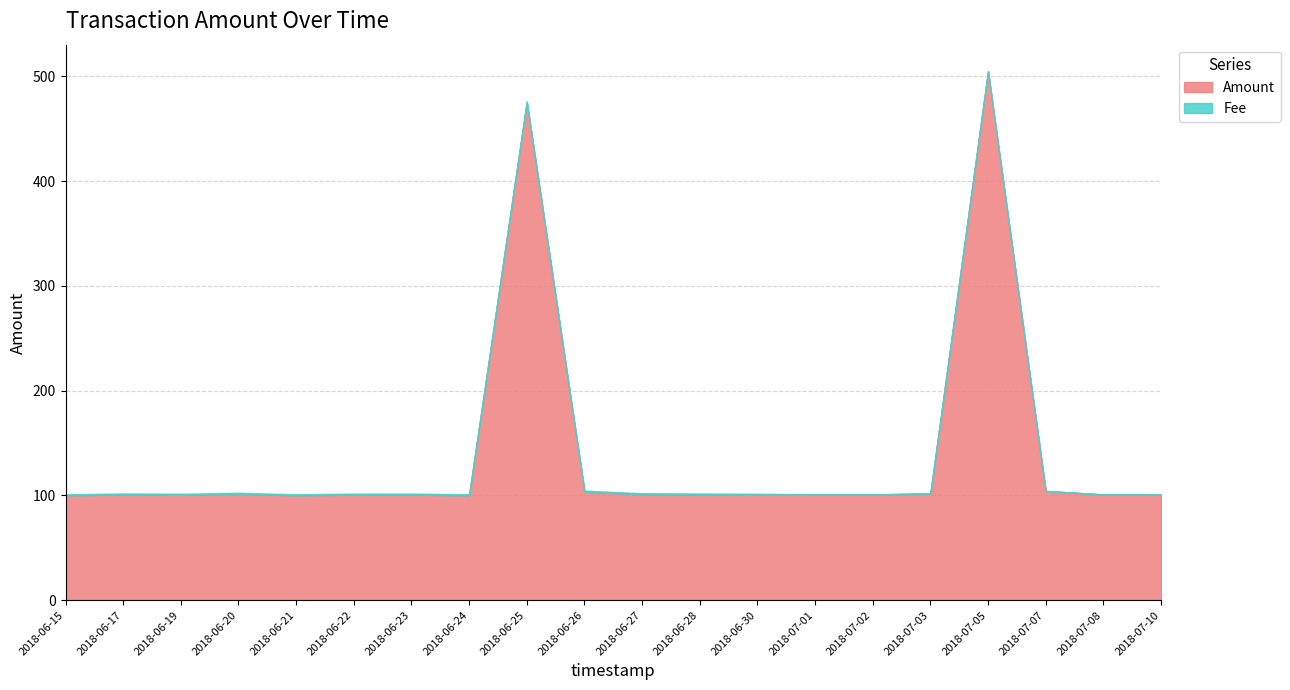

Is it true that Amount equals 104.2 at 2018-07-07?

True